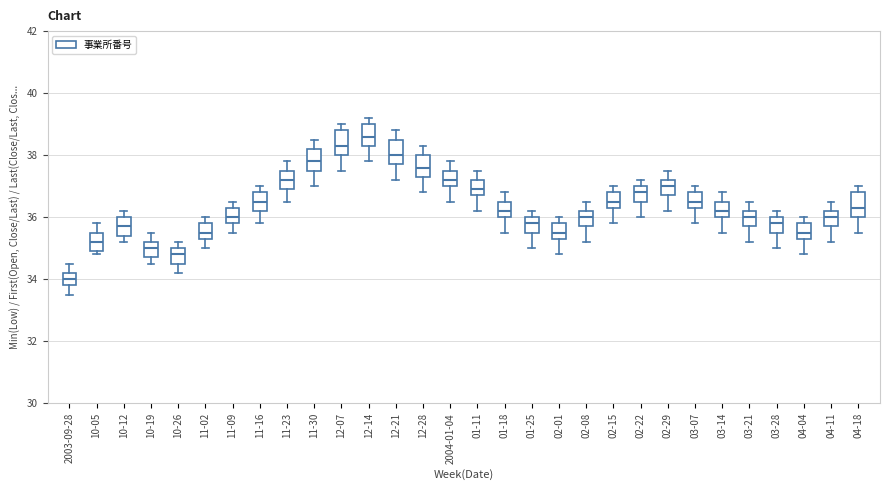

Which box's median line is the lowest?

2003-09-28